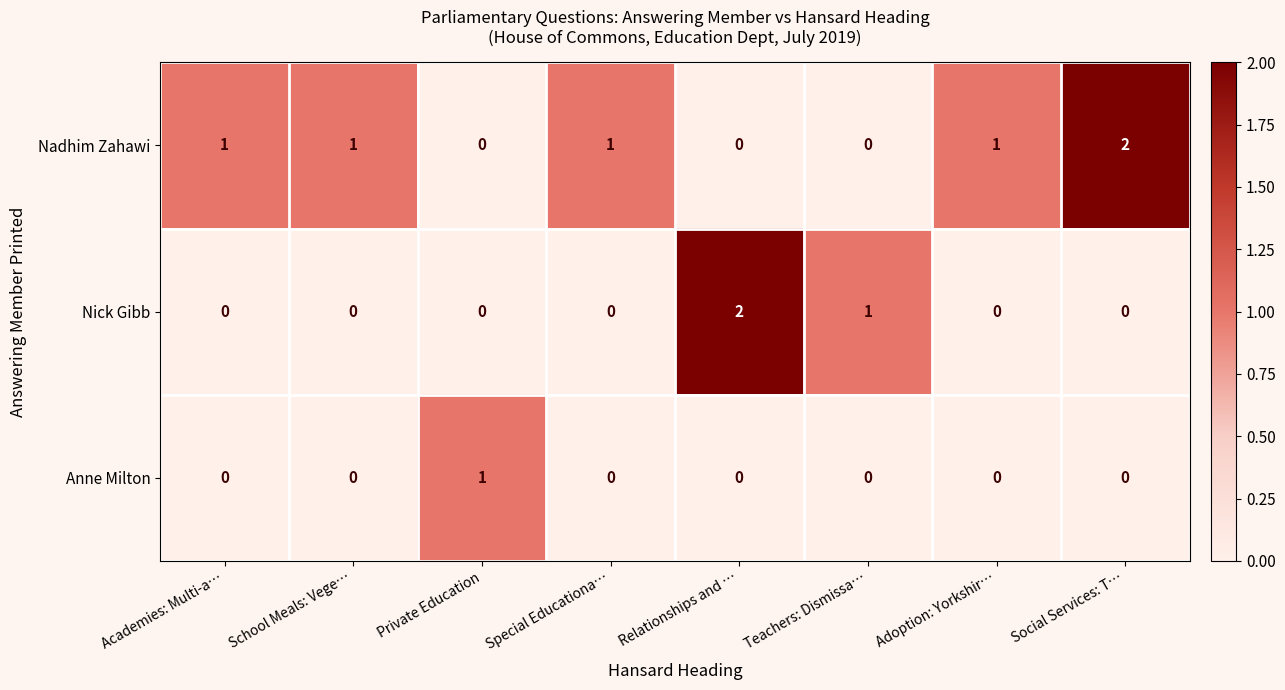

True or false: Nadhim Zahawi has a value of 1 at Adoption: Yorkshir….

True